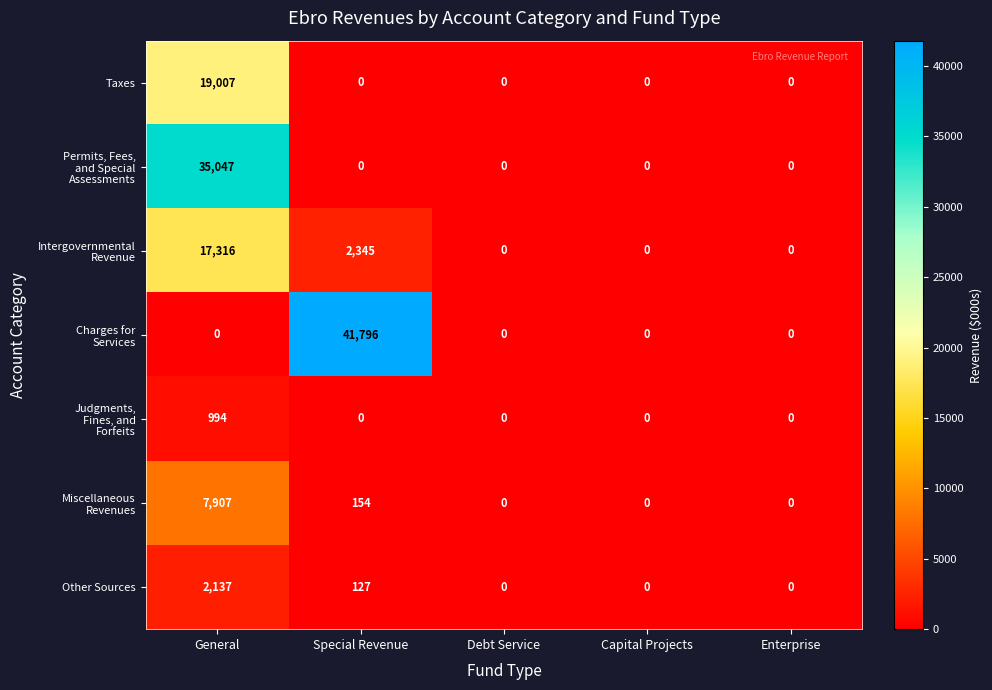

At which category is the sum across all series the highest?

General